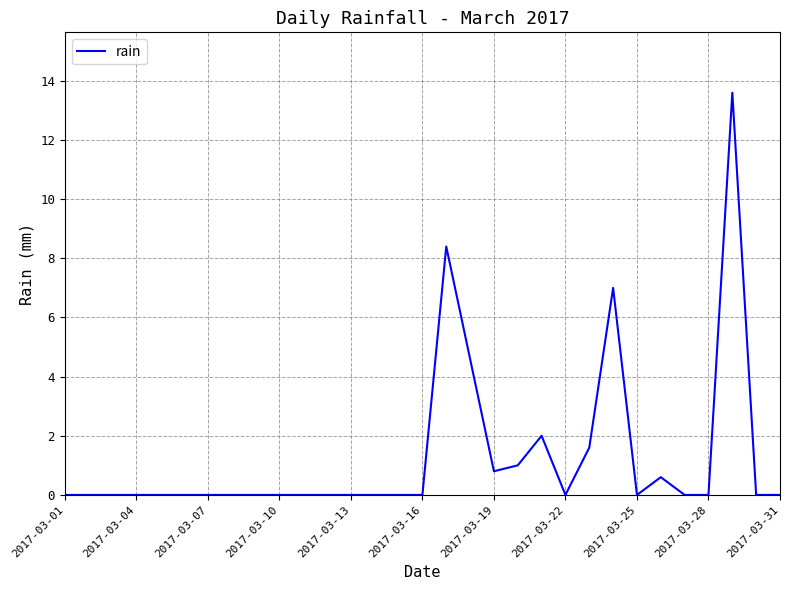

What is the maximum value shown in the chart?

13.6